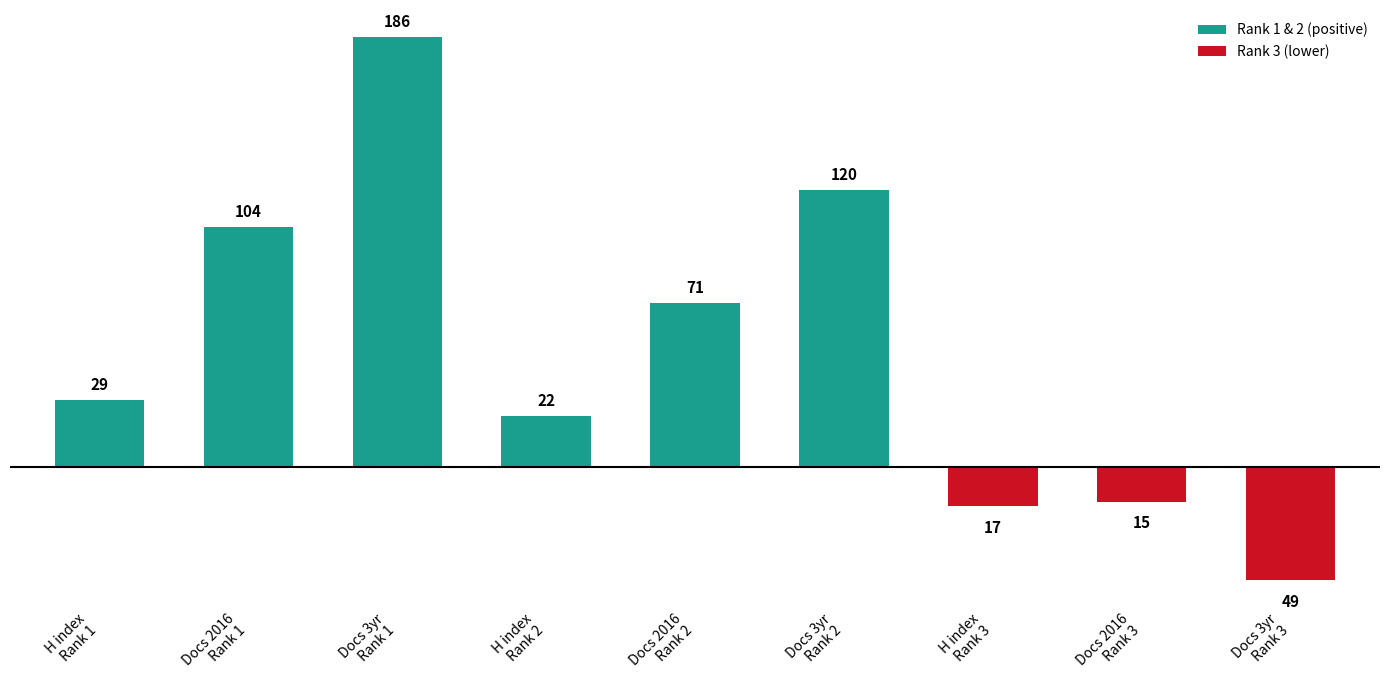

Reading left to right, transcribe all the data shown in this chart.

H index
Rank 1=29	Docs 2016
Rank 1=104	Docs 3yr
Rank 1=186	H index
Rank 2=22	Docs 2016
Rank 2=71	Docs 3yr
Rank 2=120	H index
Rank 3=-17	Docs 2016
Rank 3=-15	Docs 3yr
Rank 3=-49